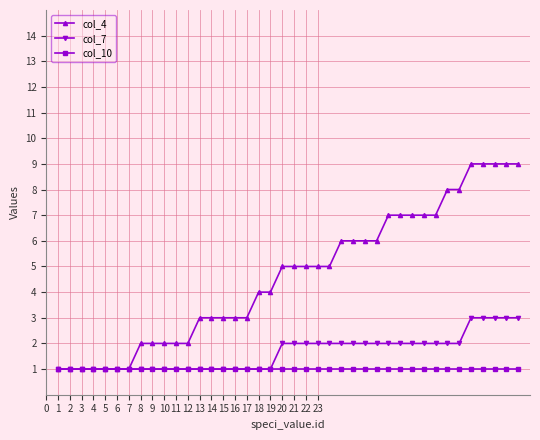

Which series has the widest spread of values?

col_4